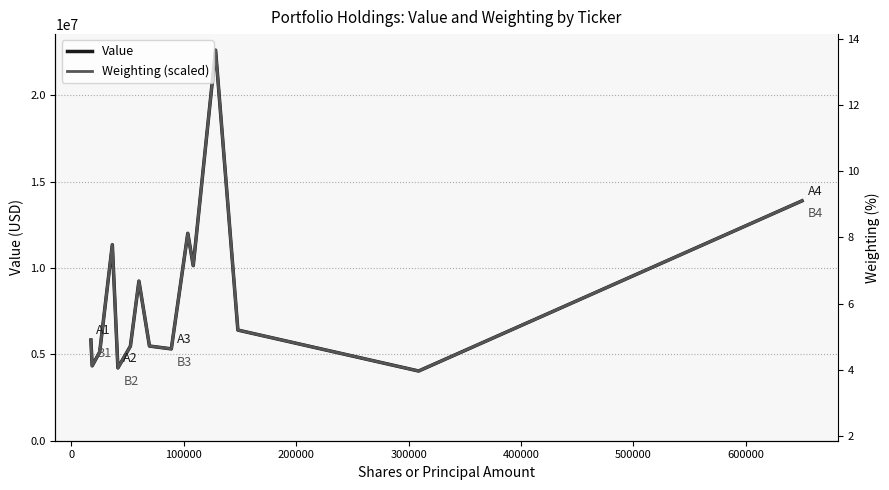

What is the maximum value for Weighting (scaled)?

22604000.0